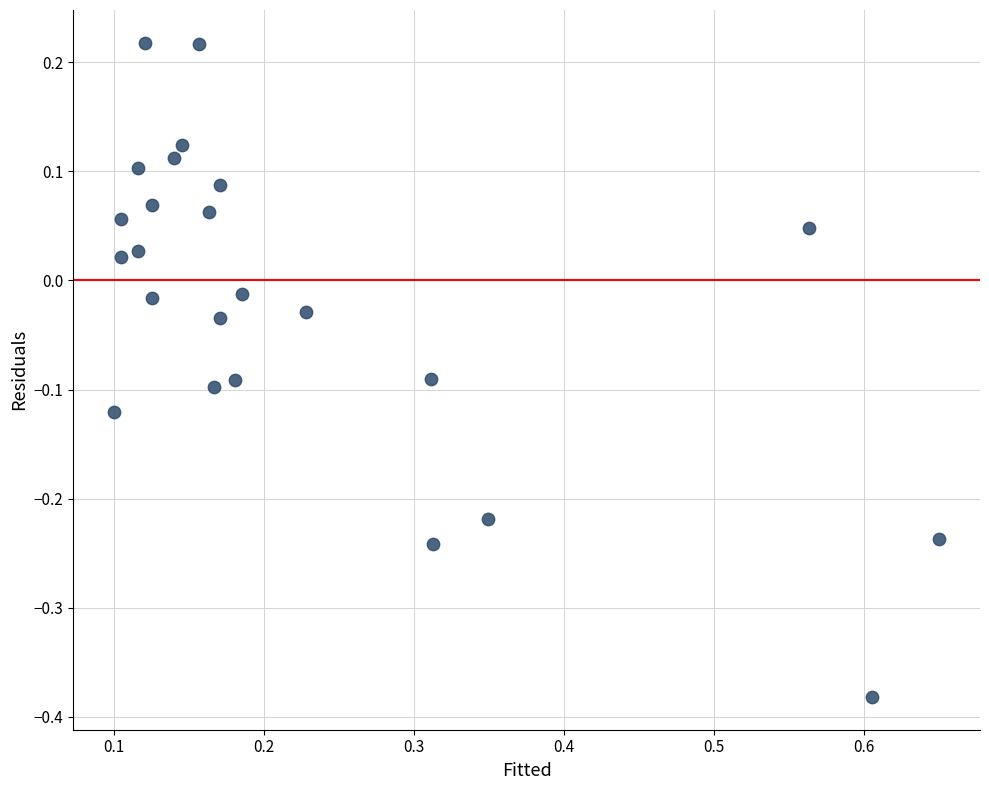

What is the range of Y values (max minus min)?

0.6